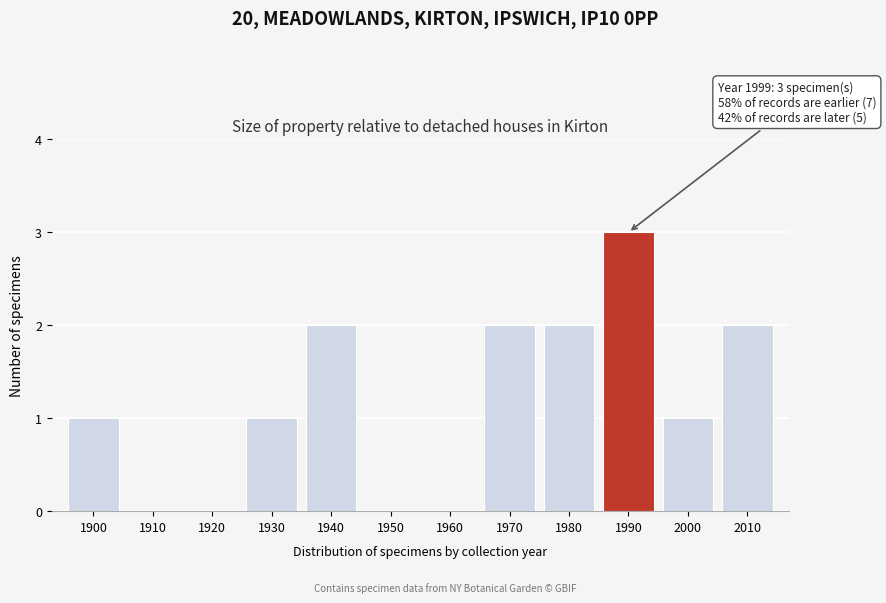

Reading left to right, transcribe all the data shown in this chart.

1900=1	1910=0	1920=0	1930=1	1940=2	1950=0	1960=0	1970=2	1980=2	1990=3	2000=1	2010=2